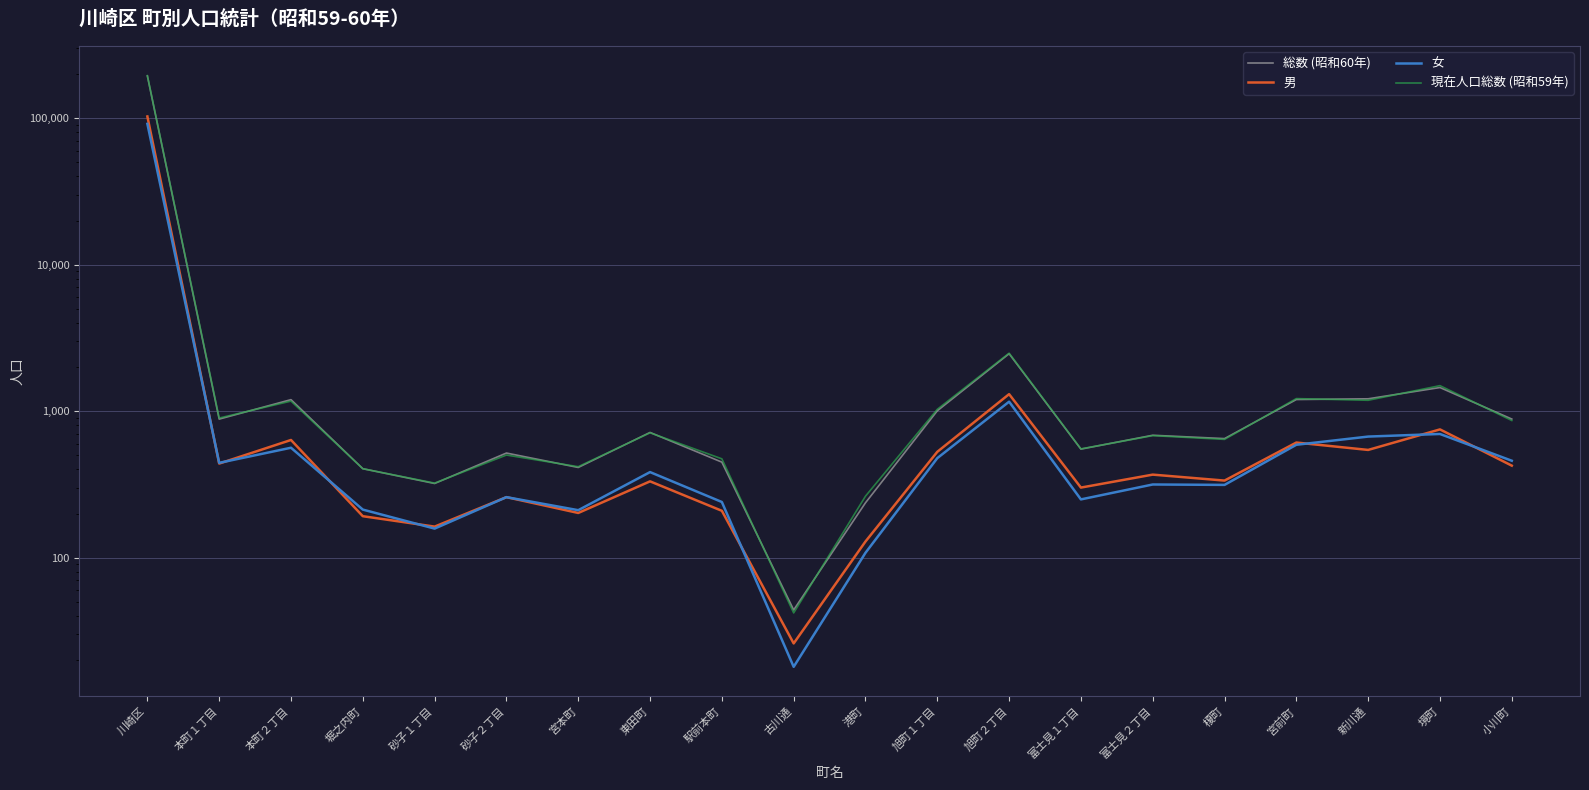

True or false: 総数 (昭和60年) and 男 intersect in this chart.

False